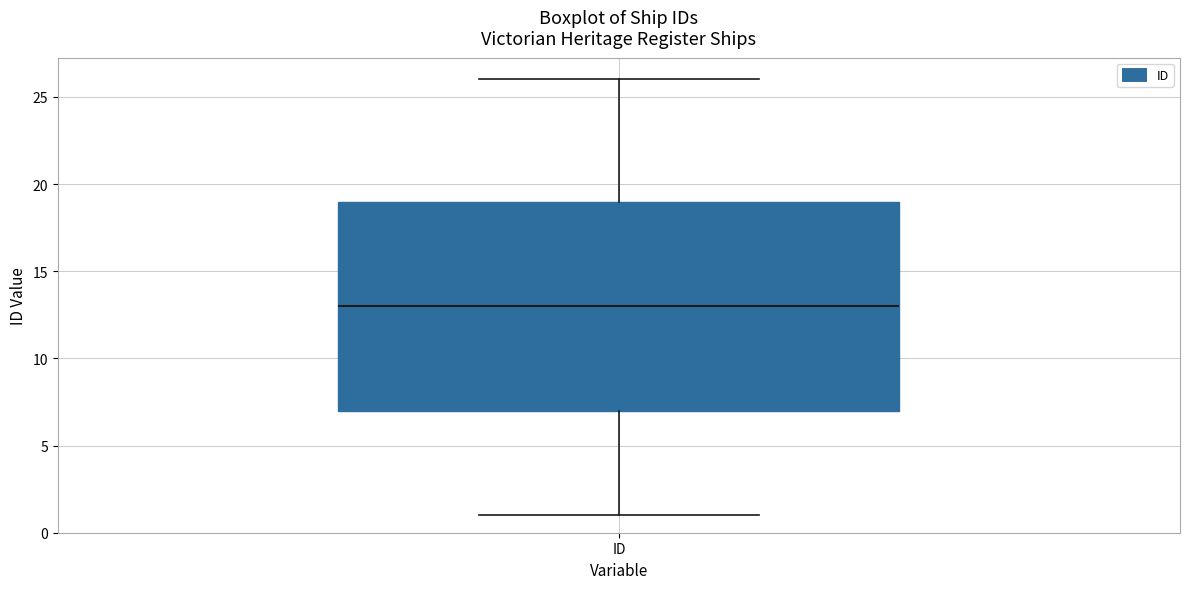

Where does the lower whisker of the box for ID end on the y-axis? The values are not printed on the chart, so give them approximately, as read against the axis.

1